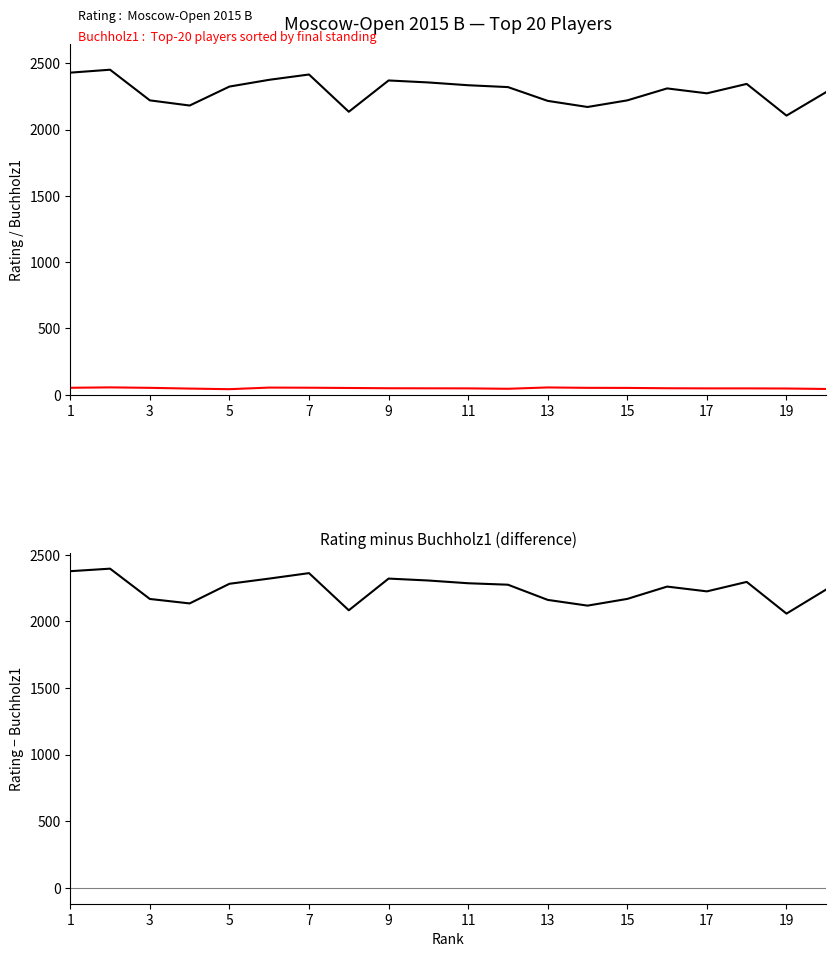

What is the sum of all Rating - Buchholz1 values?

44838.0